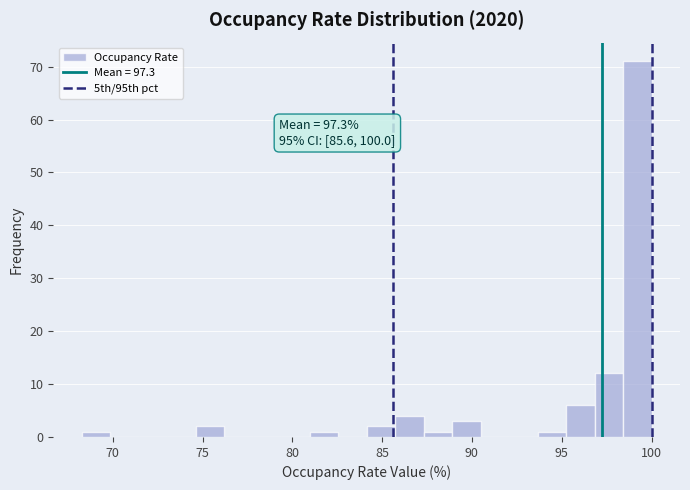

Read against the x-axis, roughly where is the centre of the tallest bar?

99.0